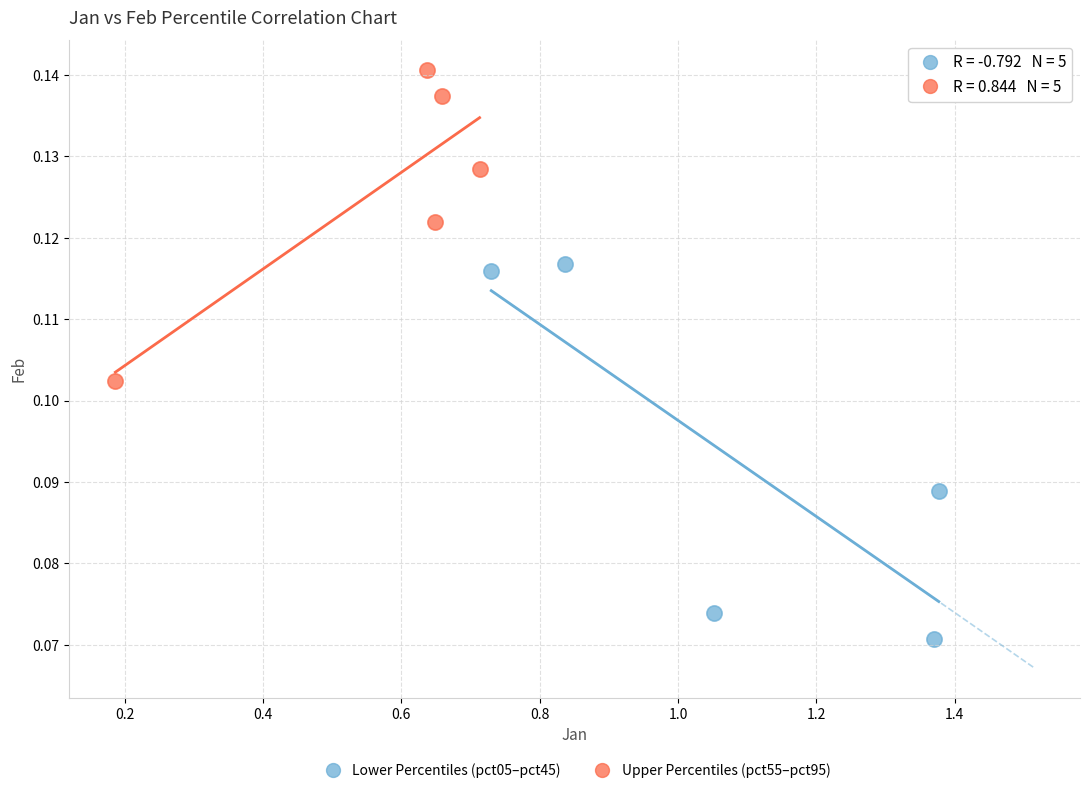

Which series contains the lowest Y value?

Lower Percentiles (pct05–pct45)